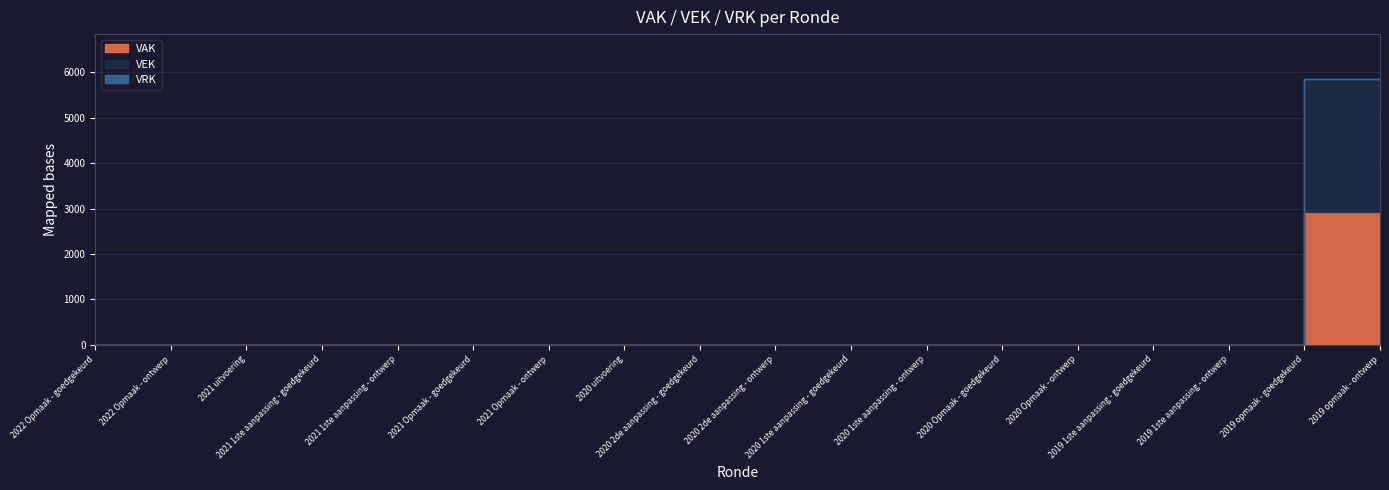

What is the difference between the maximum and minimum values in the VEK series?

2932